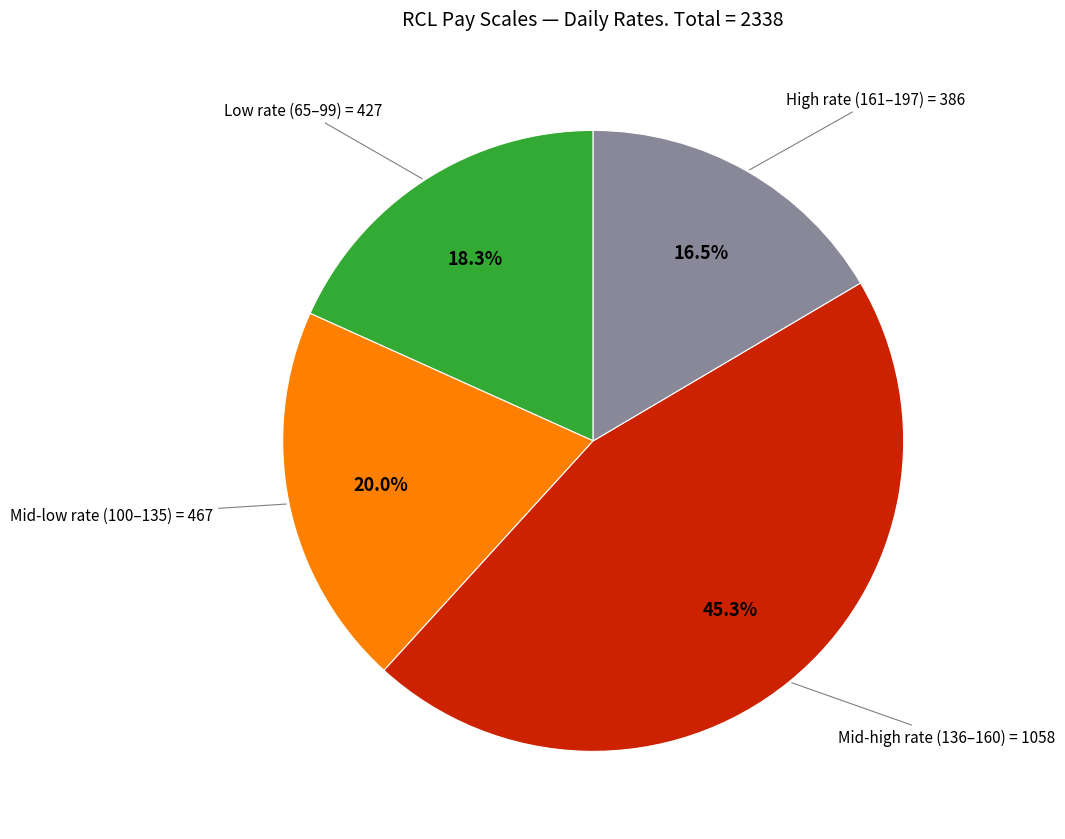

Is there a majority slice in this chart?

No